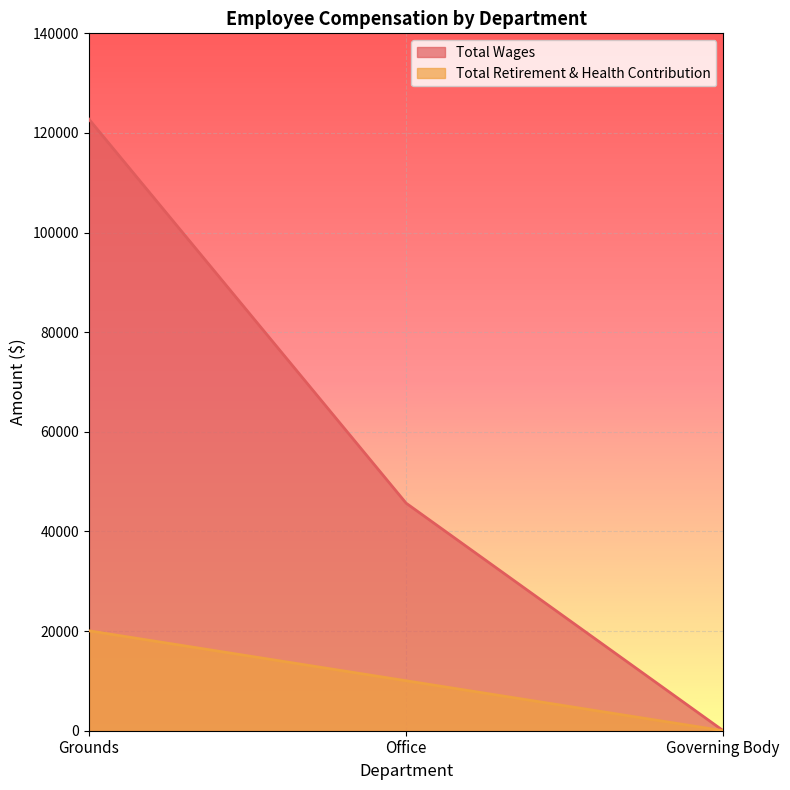

What are all the series names shown in the legend?

Total Wages, Total Retirement & Health Contribution